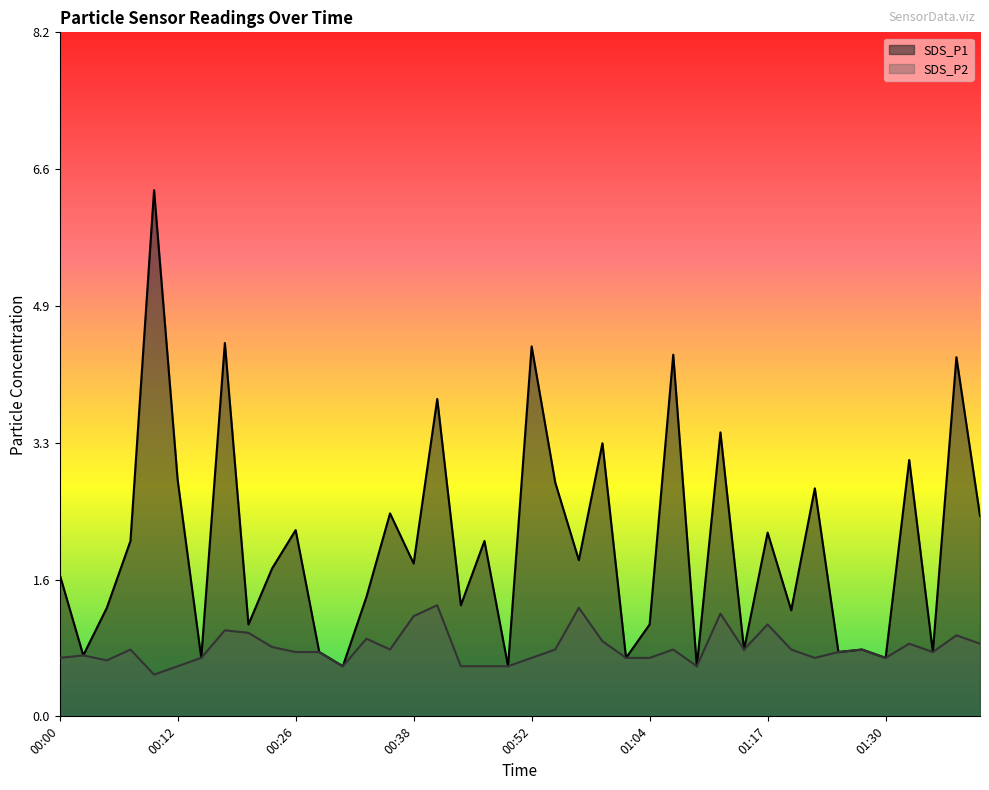

Where is SDS_P1 nearest to the value 3?

01:33